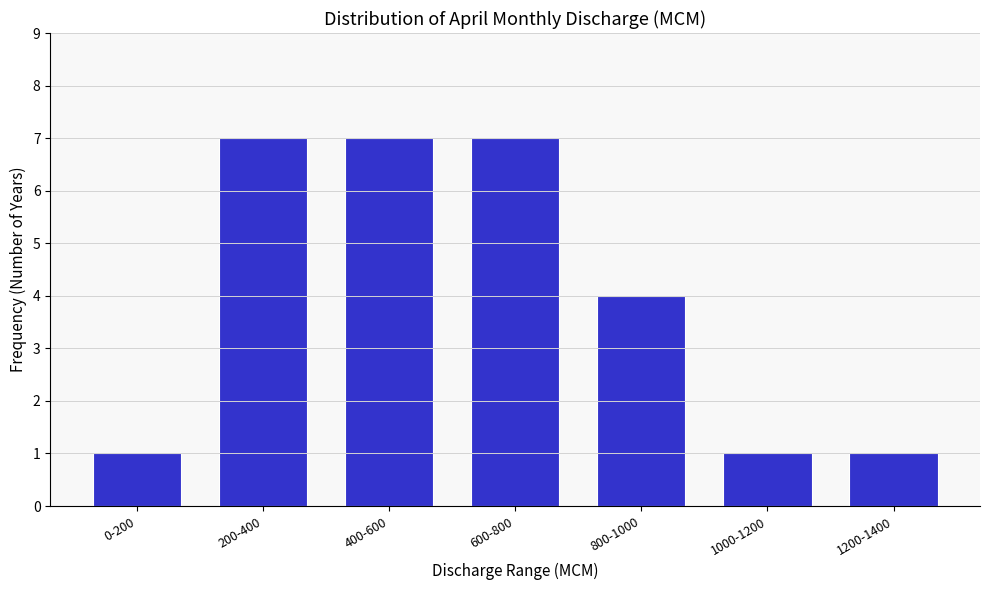

Reading left to right, what are all the values shown in this chart?

1	7	7	7	4	1	1